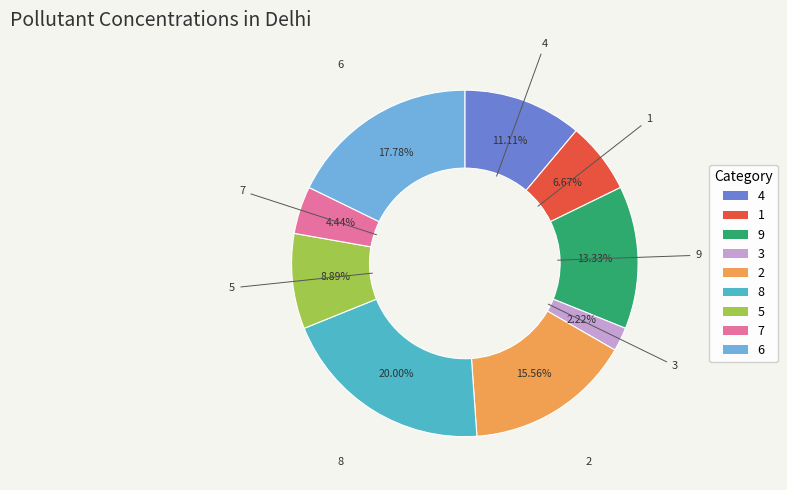

To the nearest percent, what percentage of the pie is 7?

4%